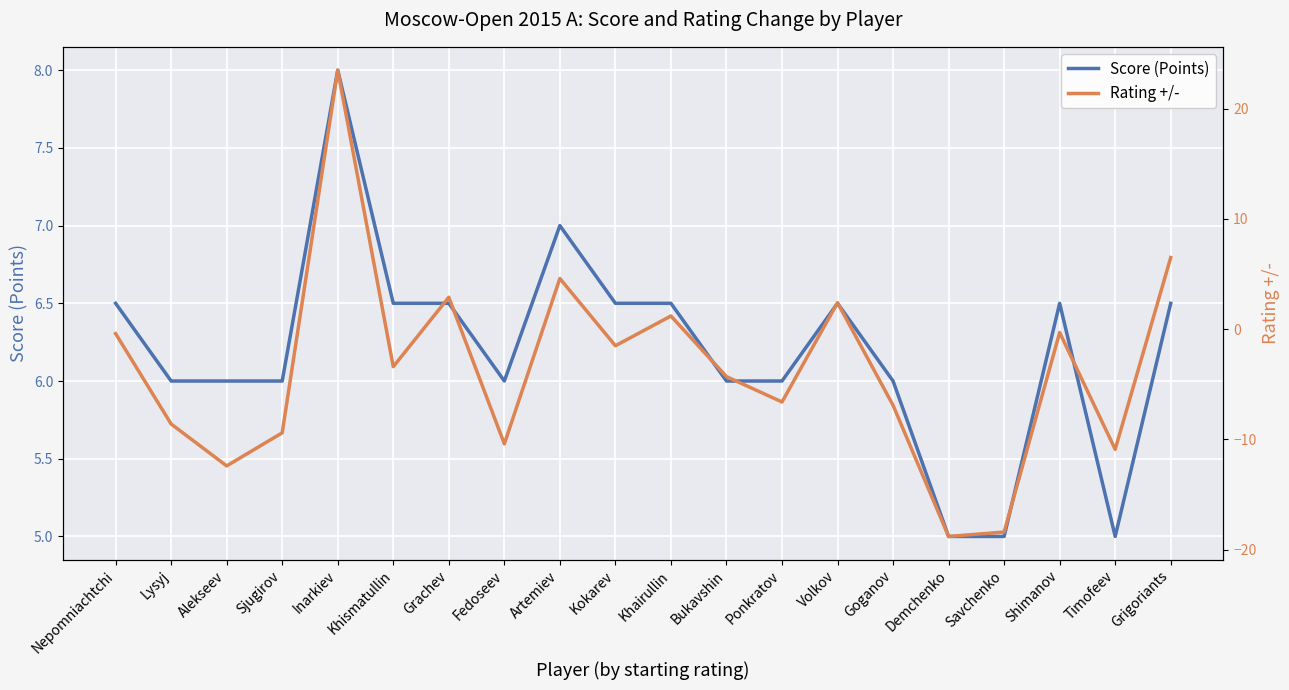

What is the total value across all series at Ponkratov?

-0.6